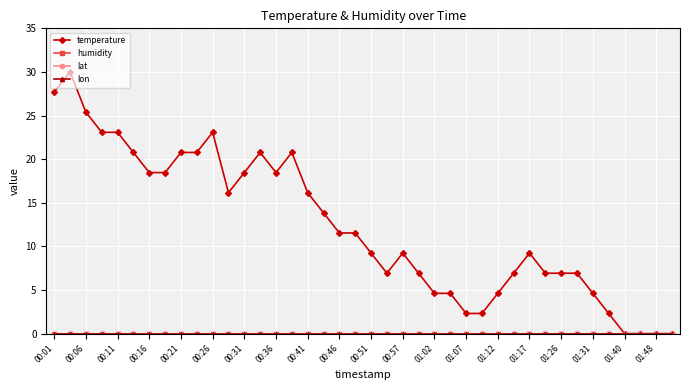

Does the chart have visible grid lines?

Yes